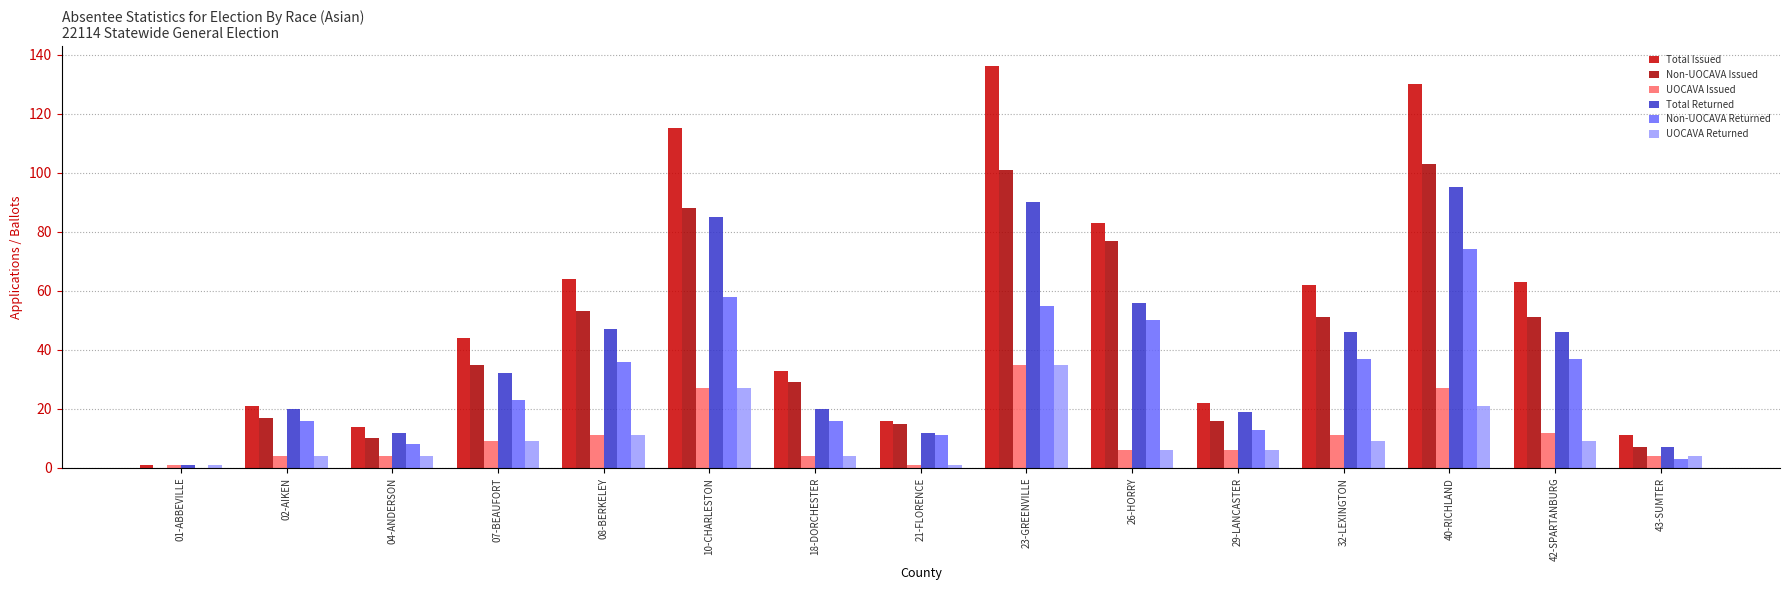

True or false: Non-UOCAVA Returned has a value of 23 at 01-ABBEVILLE.

False